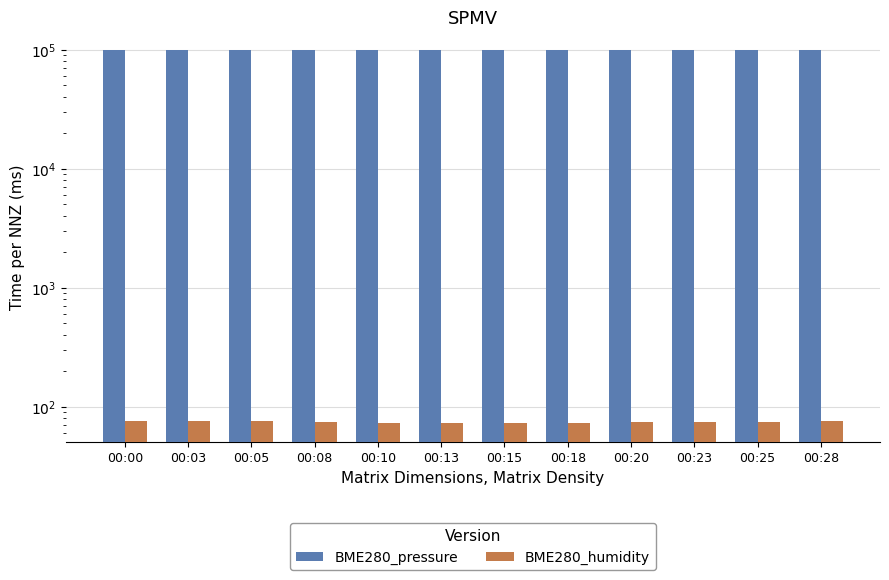

What is the minimum value shown in the chart?

72.3